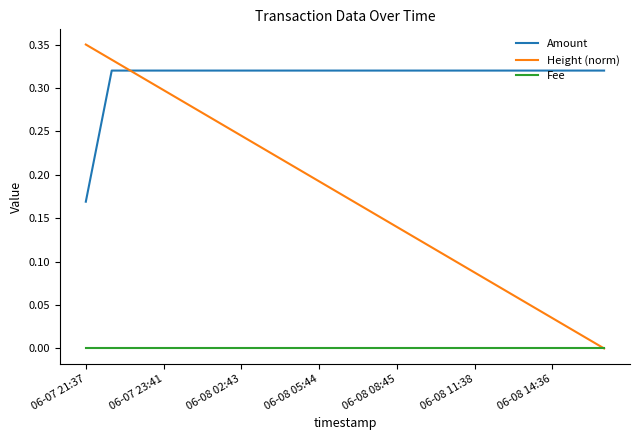

True or false: Fee and Amount cross at least once.

False